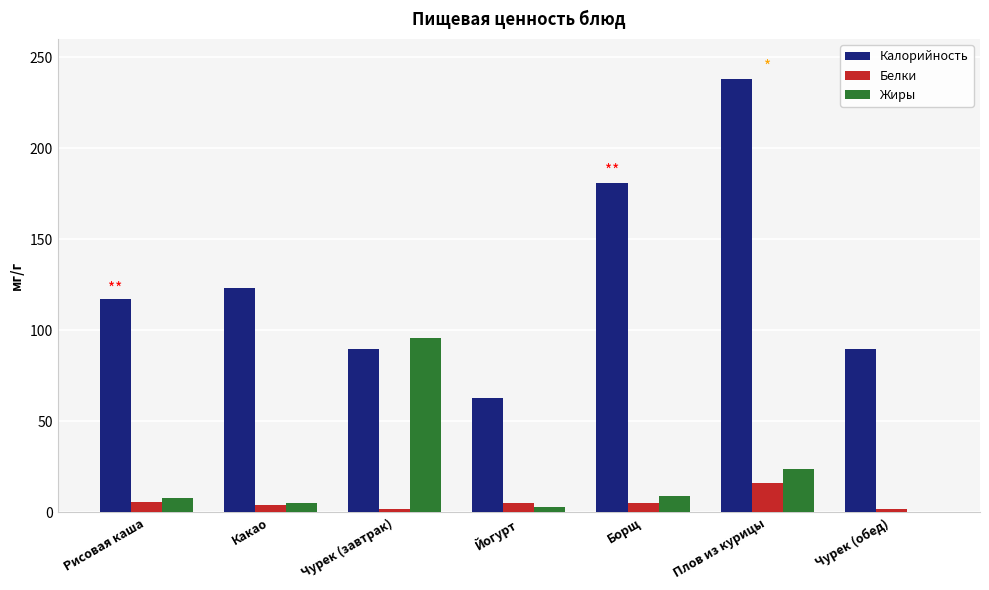

What is the sum of the Калорийность values at Рисовая каша and Плов из курицы?

355